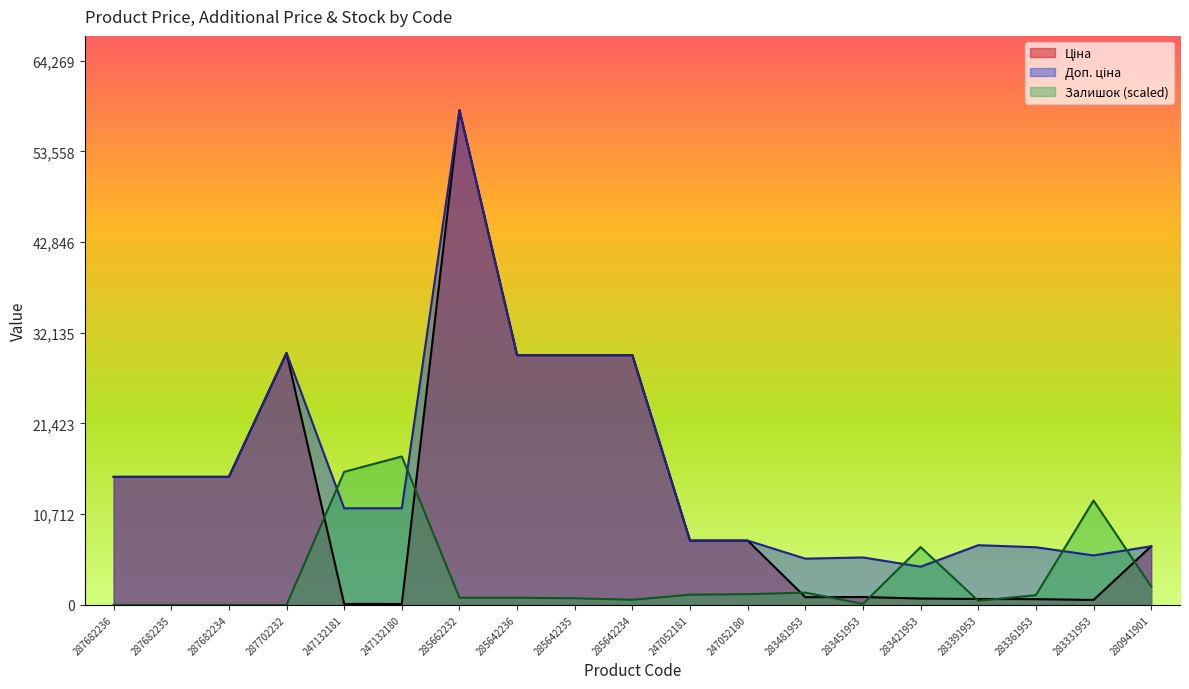

Reading right to left, transcribe all the data shown in this chart.

Ціна: 6925.7	584.4	681.0	705.1	752.2	934.5	910.4	7596.5	7596.5	29491.5	29491.5	29491.5	58426.5	114.1	114.1	29747.2	15120.0	15120.0	15120.0
Доп. ціна: 6925.7	5843.9	6809.8	7051.3	4513.3	5607.2	5462.3	7596.5	7596.5	29491.5	29491.5	29491.5	58426.5	11410.0	11410.0	29747.2	15120.0	15120.0	15120.0
Залишок: 2175.9	12330.0	1148.4	483.5	6829.9	120.9	1450.6	1269.3	1208.8	604.4	785.7	846.2	846.2	17528.0	15714.7	0.0	0.0	0.0	0.0